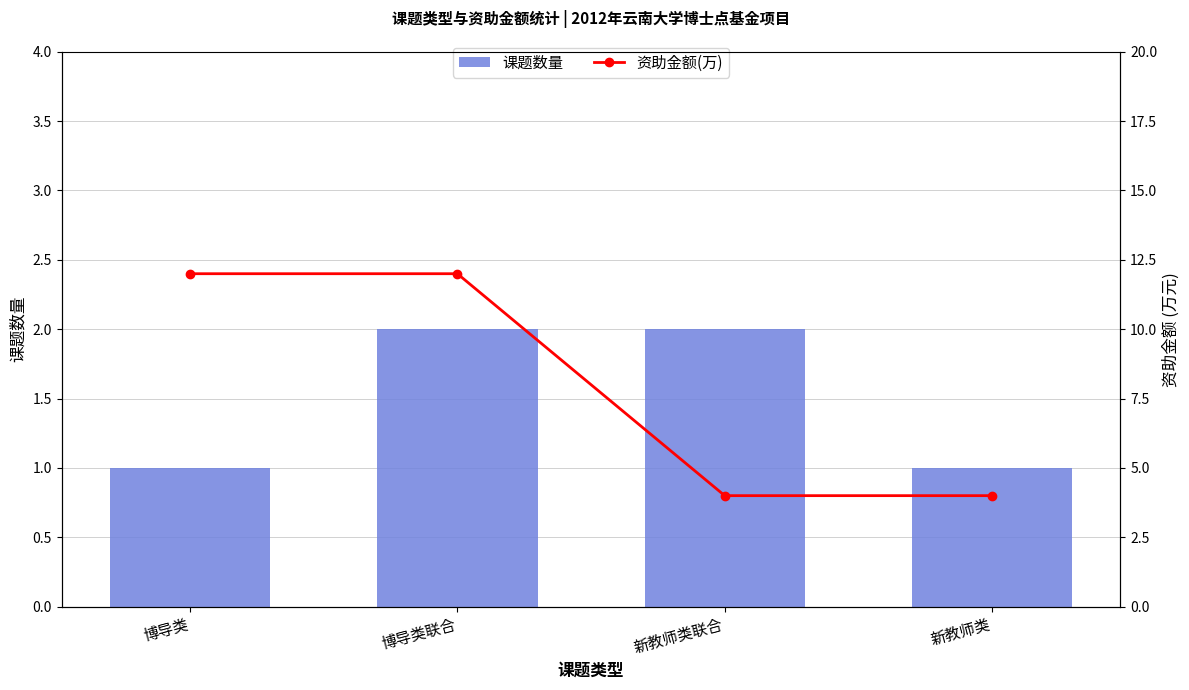

Which series has the widest spread of values?

资助金额(万)